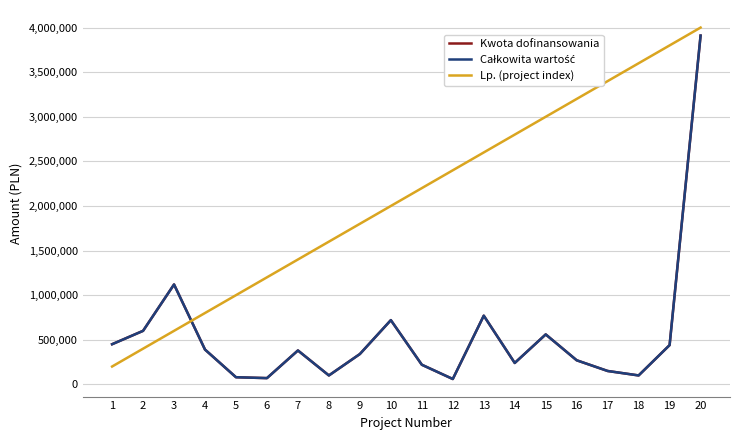

What is the difference between the Lp. (project index) values at 13 and 3?

2000000.0